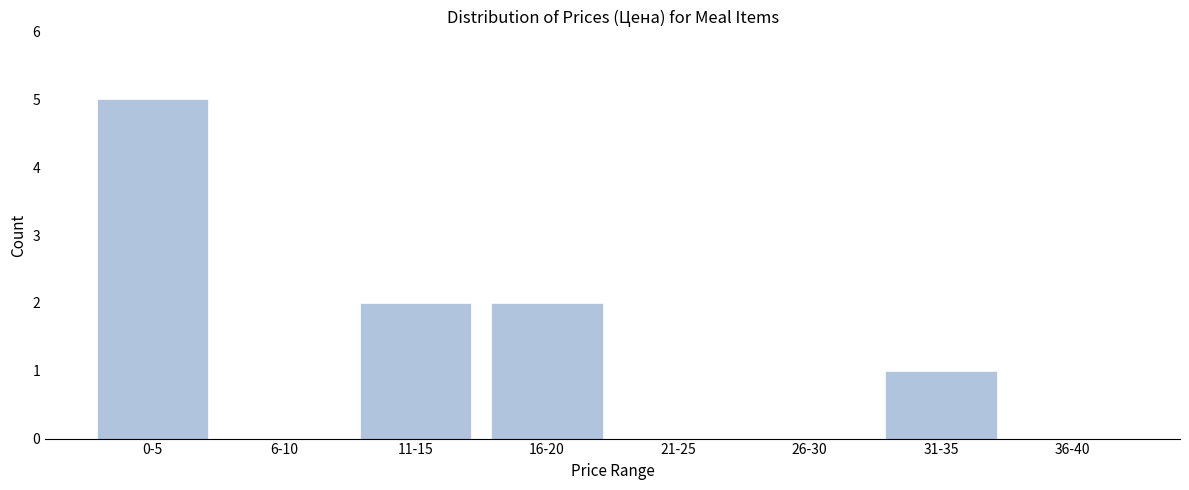

Reading right to left, what are all the values shown in this chart?

36-40=0	31-35=1	26-30=0	21-25=0	16-20=2	11-15=2	6-10=0	0-5=5